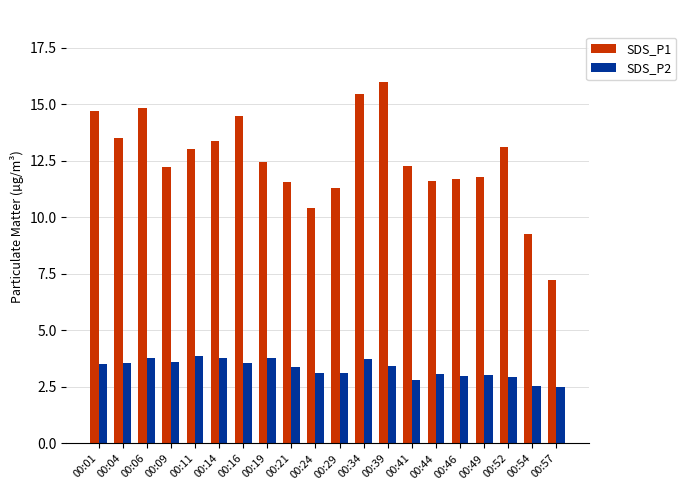

True or false: SDS_P2 has a value of 3.4 at 00:39.

True